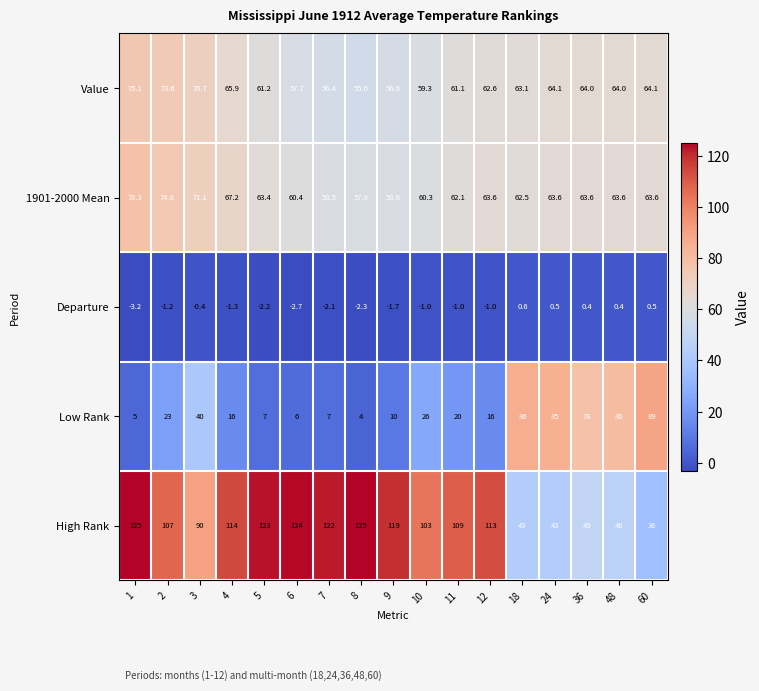

What is the total value across all series at 3?

271.4